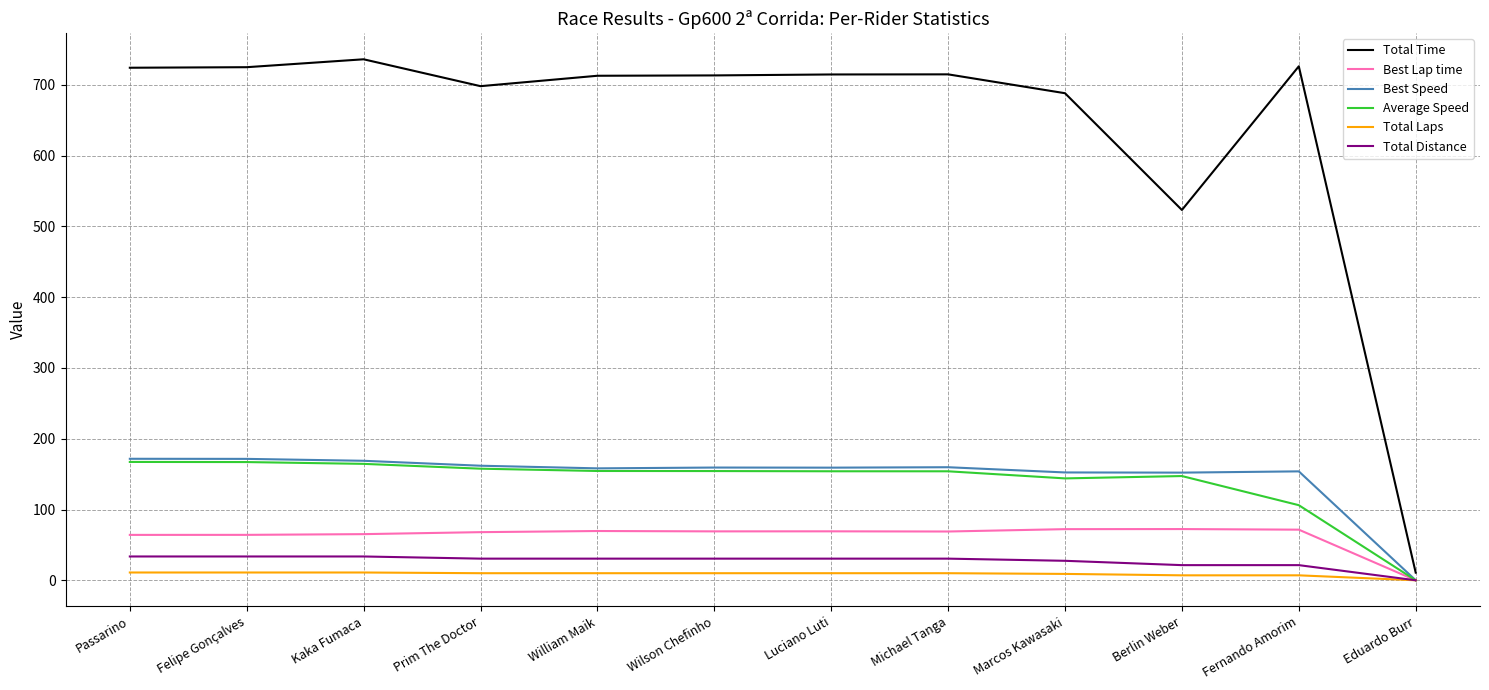

True or false: Average Speed has more than 0 points higher than both neighbors.

True